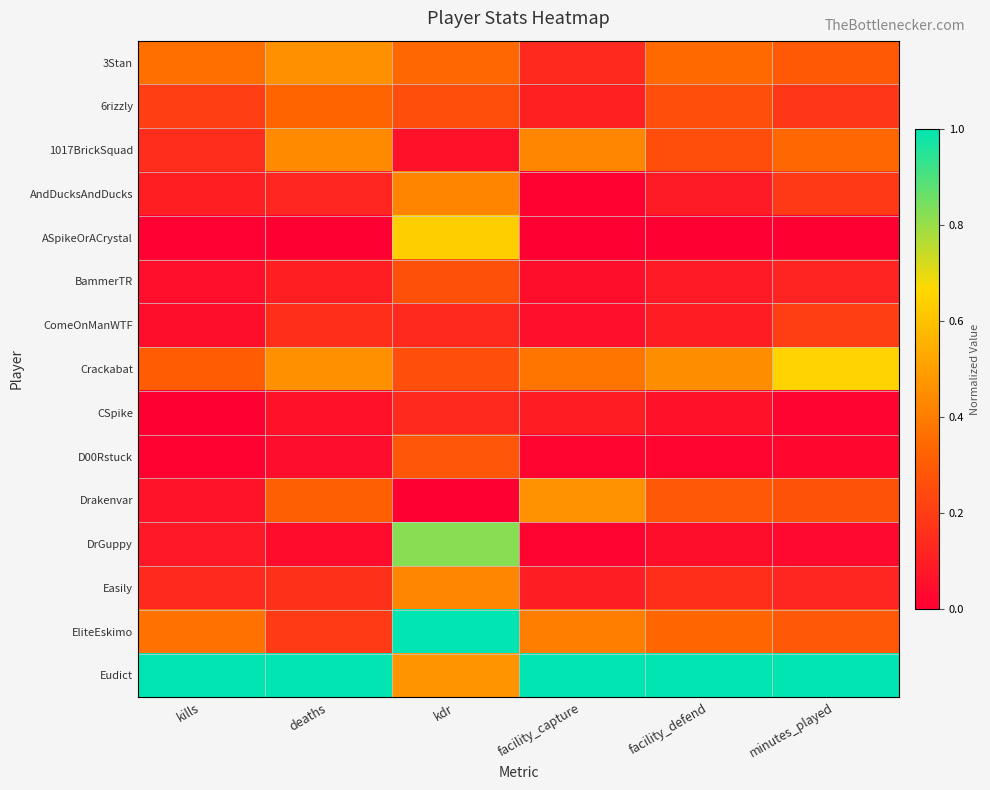

Reading left to right, what are all the values shown in this chart?

3Stan: kills=0.4	deaths=0.5	kdr=0.3	facility_capture=0.1	facility_defend=0.3	minutes_played=0.3
6rizzly: kills=0.2	deaths=0.3	kdr=0.3	facility_capture=0.1	facility_defend=0.3	minutes_played=0.2
1017BrickSquad: kills=0.1	deaths=0.4	kdr=0.1	facility_capture=0.4	facility_defend=0.3	minutes_played=0.3
AndDucksAndDucks: kills=0.1	deaths=0.1	kdr=0.4	facility_capture=0.0	facility_defend=0.1	minutes_played=0.2
ASpikeOrACrystal: kills=0.0	deaths=0.0	kdr=0.6	facility_capture=0.0	facility_defend=0.0	minutes_played=0.0
BammerTR: kills=0.1	deaths=0.1	kdr=0.3	facility_capture=0.1	facility_defend=0.1	minutes_played=0.1
ComeOnManWTF: kills=0.0	deaths=0.2	kdr=0.1	facility_capture=0.1	facility_defend=0.1	minutes_played=0.2
Crackabat: kills=0.3	deaths=0.5	kdr=0.3	facility_capture=0.4	facility_defend=0.4	minutes_played=0.7
CSpike: kills=0.0	deaths=0.1	kdr=0.1	facility_capture=0.1	facility_defend=0.1	minutes_played=0.0
D00Rstuck: kills=0.0	deaths=0.0	kdr=0.3	facility_capture=0.0	facility_defend=0.0	minutes_played=0.0
Drakenvar: kills=0.1	deaths=0.3	kdr=0.0	facility_capture=0.5	facility_defend=0.3	minutes_played=0.3
DrGuppy: kills=0.1	deaths=0.0	kdr=0.8	facility_capture=0.0	facility_defend=0.0	minutes_played=0.0
Easily: kills=0.1	deaths=0.2	kdr=0.4	facility_capture=0.1	facility_defend=0.2	minutes_played=0.1
EliteEskimo: kills=0.4	deaths=0.2	kdr=1.0	facility_capture=0.4	facility_defend=0.3	minutes_played=0.3
Eudict: kills=1.0	deaths=1.0	kdr=0.5	facility_capture=1.0	facility_defend=1.0	minutes_played=1.0